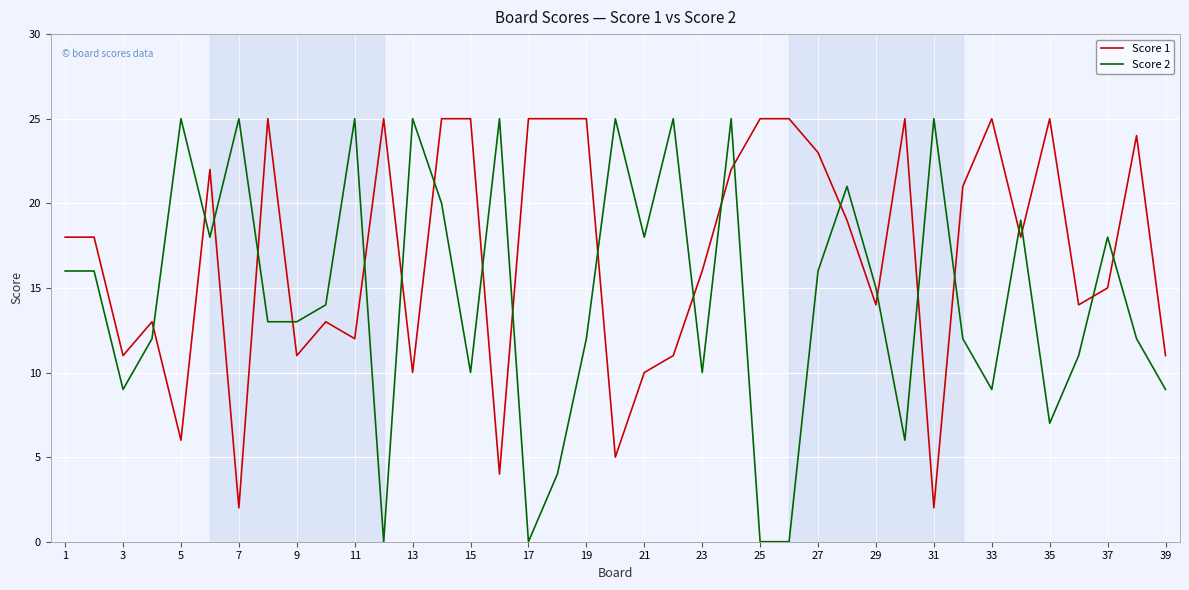

True or false: Score 1 and Score 2 cross at least once.

True